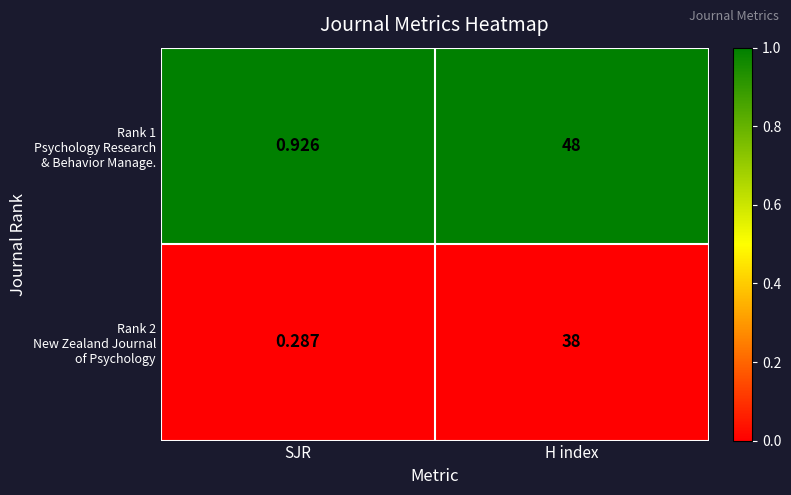

At which category does the chart reach its peak across all series?

H index